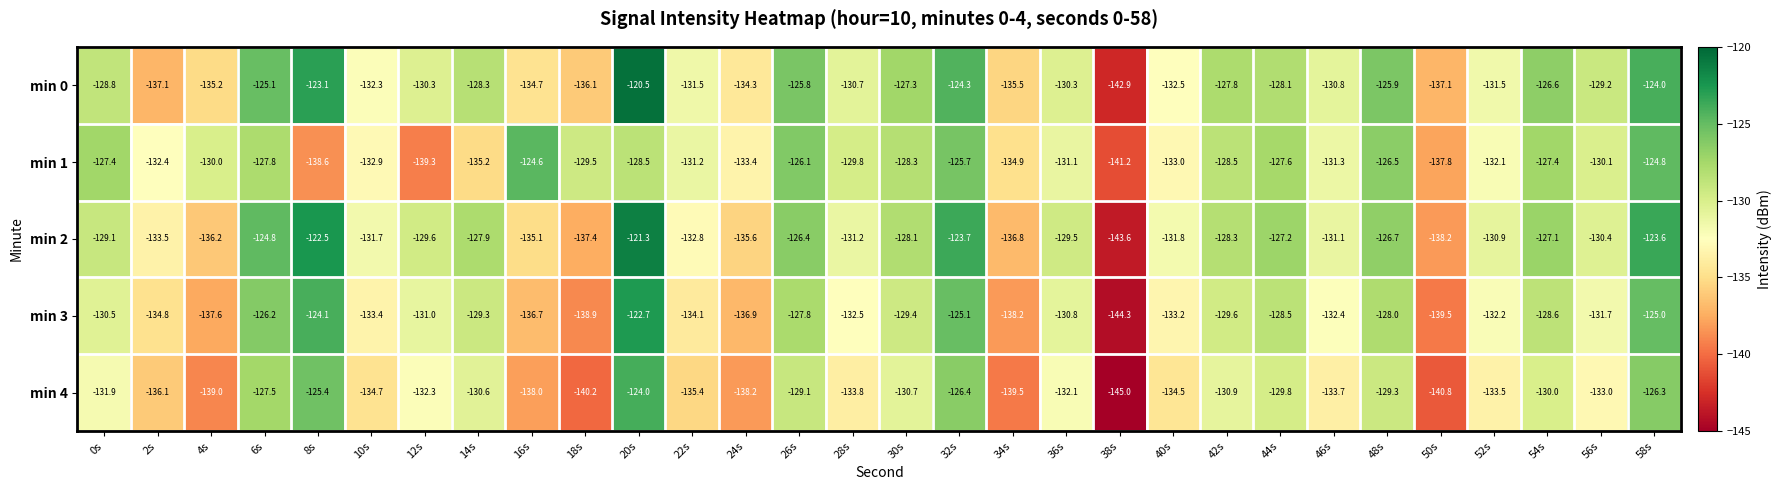

Where is min 1 nearest to the value -132?

52s